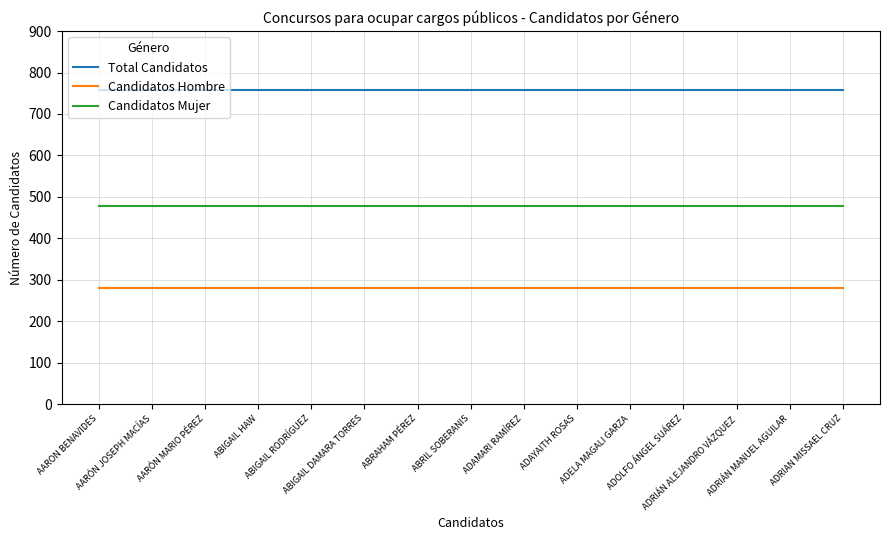

What is the spread (max minus min) of values at ADRIAN MISSAEL CRUZ?

478